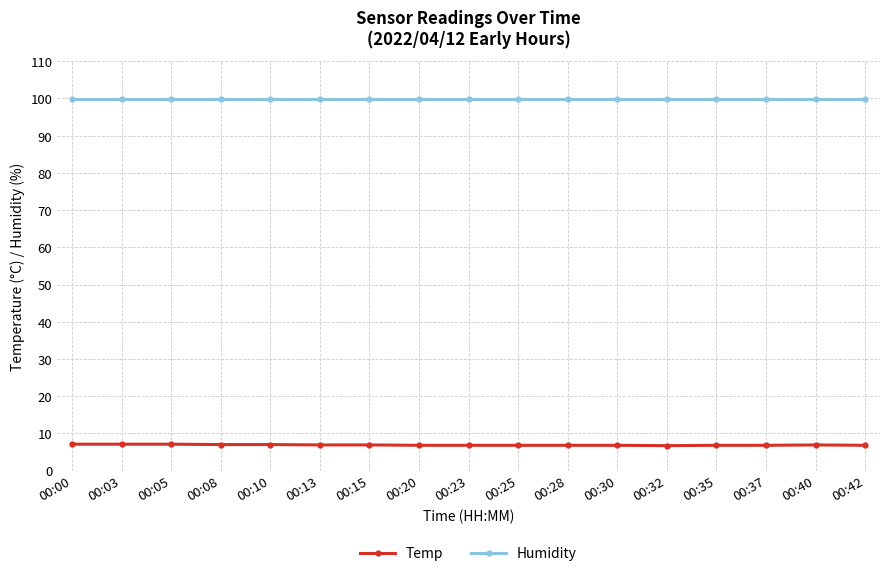

Which series has the widest spread of values?

Temp